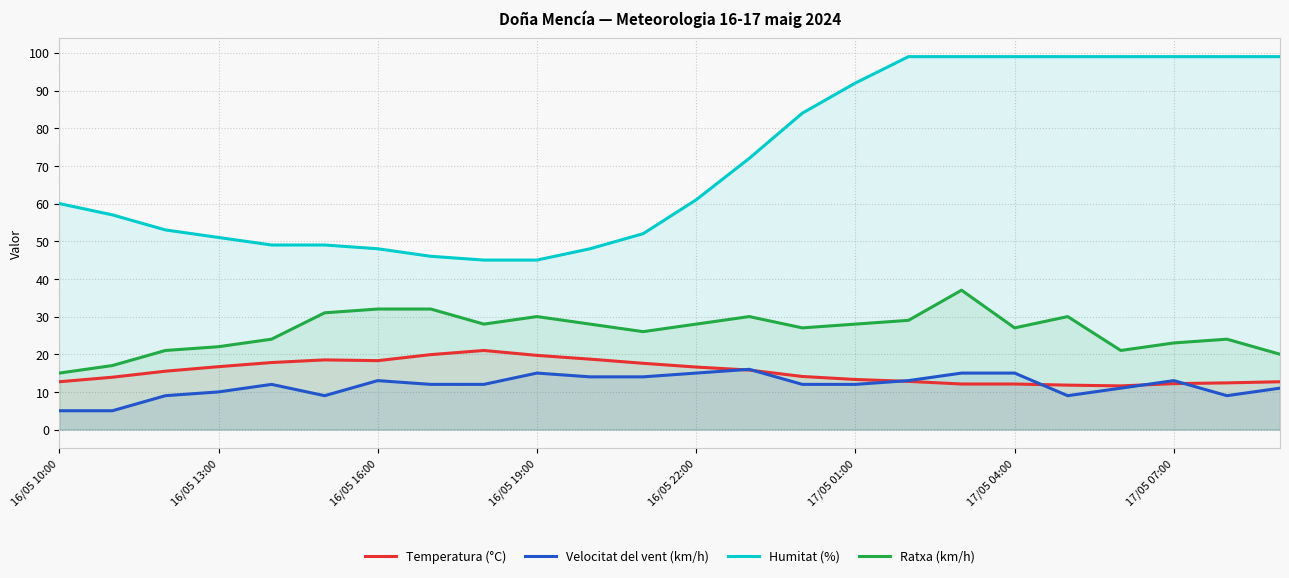

Is it true that Velocitat del vent (km/h) equals 13.0 at 17/05 07:00?

True